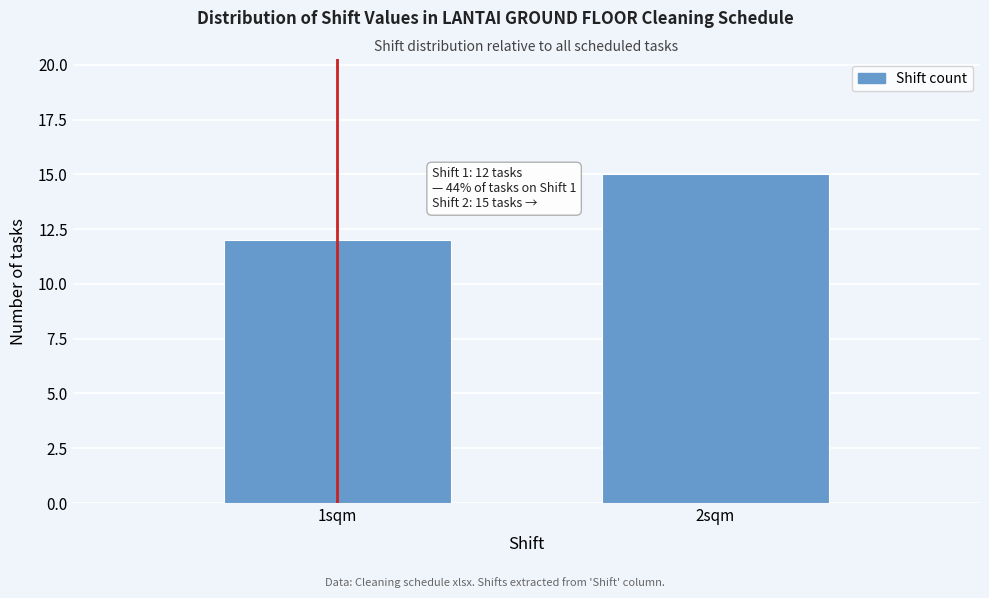

Reading right to left, transcribe all the data shown in this chart.

15	12